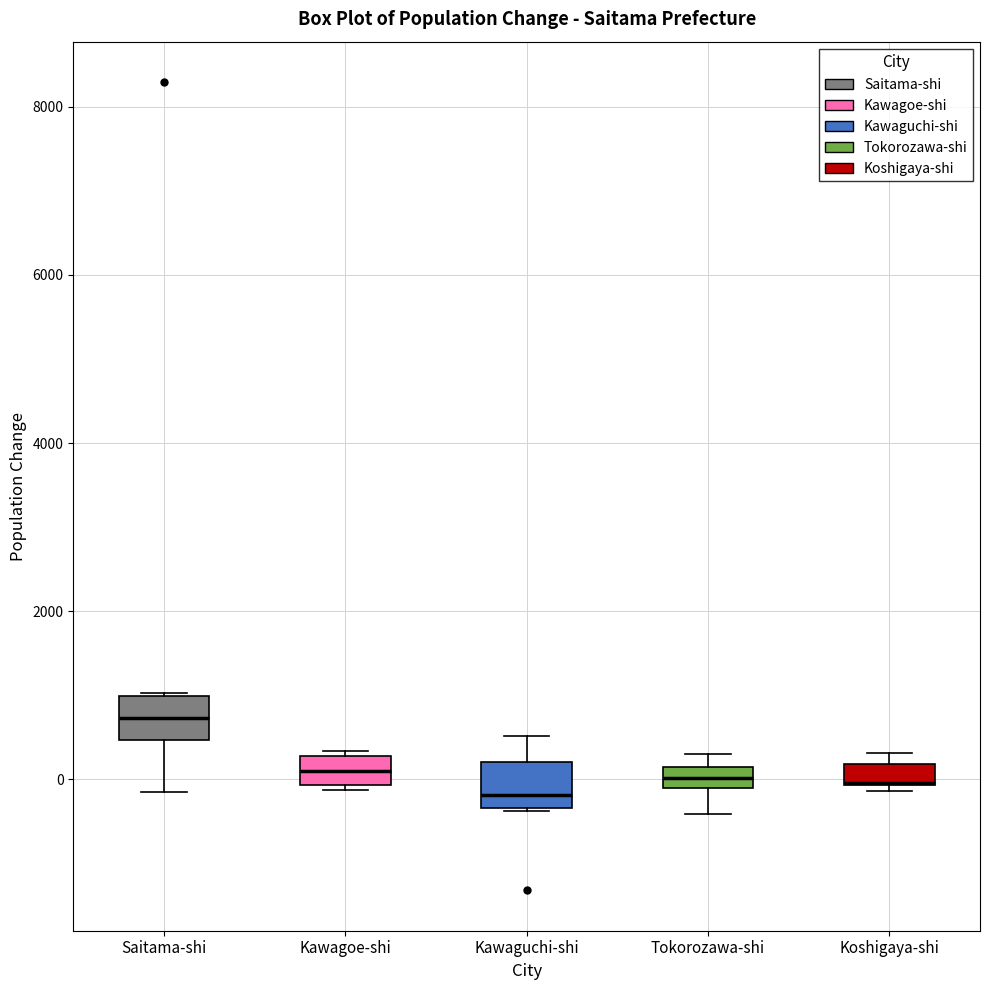

Where is the lower edge of the box for Kawagoe-shi on the y-axis? The values are not printed on the chart, so give them approximately, as read against the axis.

0